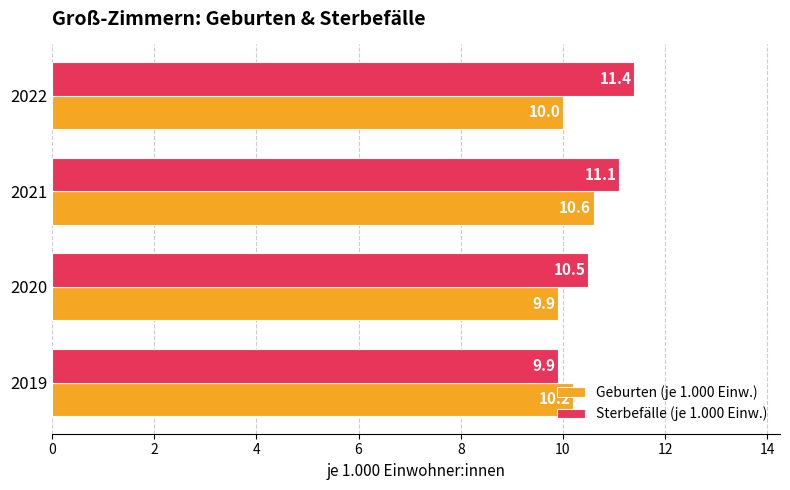

What is the highest value of the Geburten (je 1.000 Einw.) series?

10.6